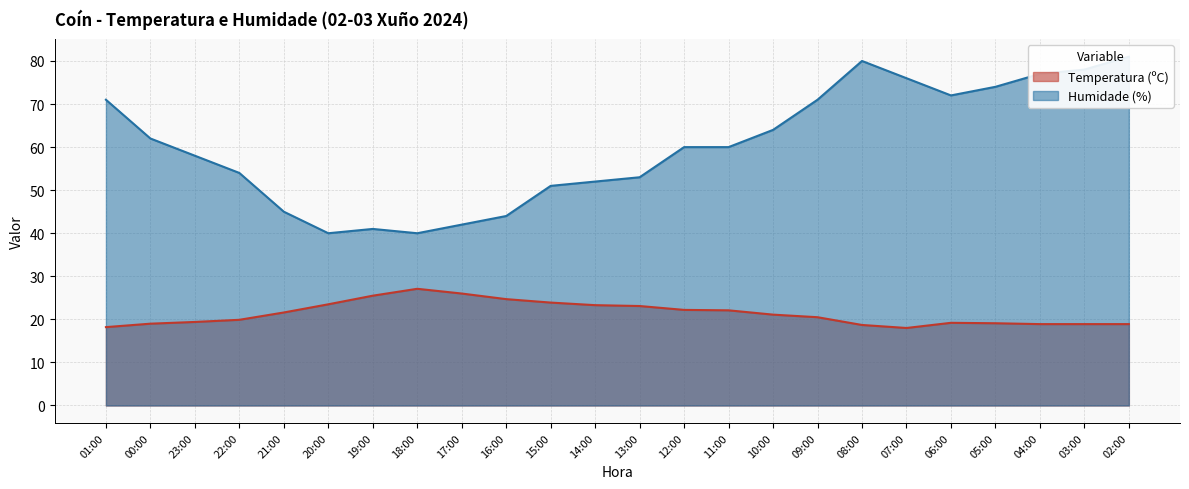

Rank the categories by Humidade (%) value from highest to lowest.

02:00, 08:00, 03:00, 04:00, 07:00, 05:00, 06:00, 01:00, 09:00, 10:00, 00:00, 12:00, 11:00, 23:00, 22:00, 13:00, 14:00, 15:00, 21:00, 16:00, 17:00, 19:00, 20:00, 18:00